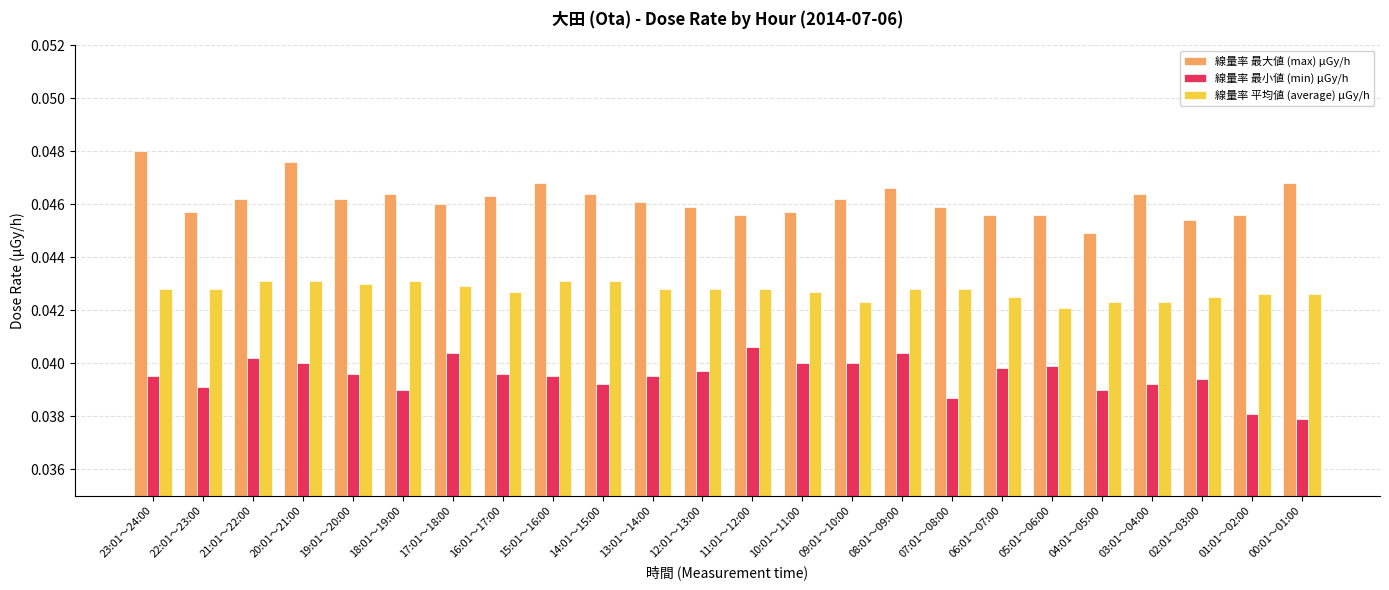

Where is 線量率 平均値 (average) μGy/h nearest to the value 0?

05:01～06:00